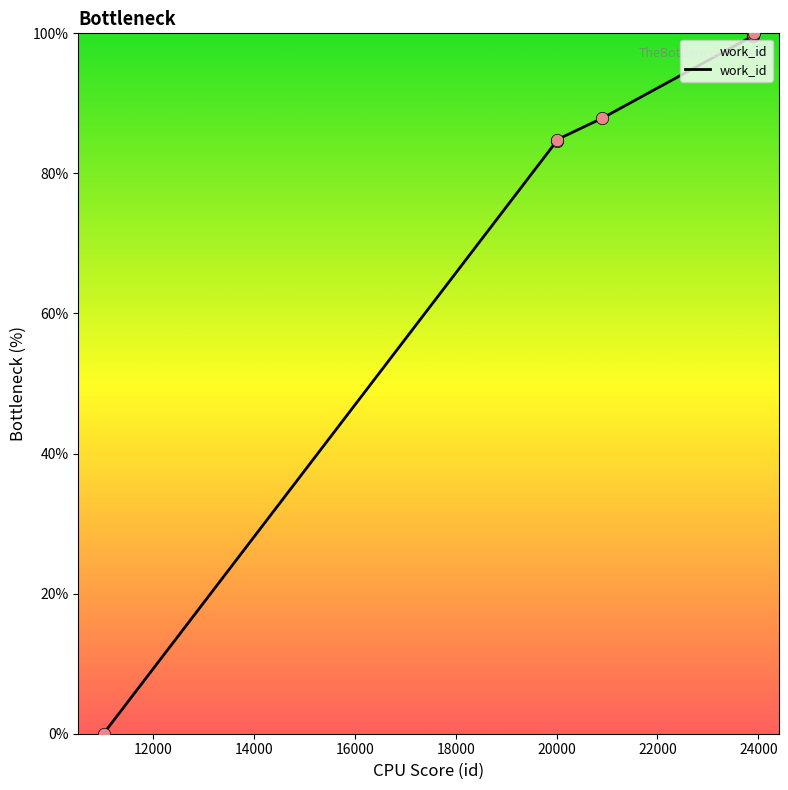

True or false: the data has more than 2 interior local peaks.

False